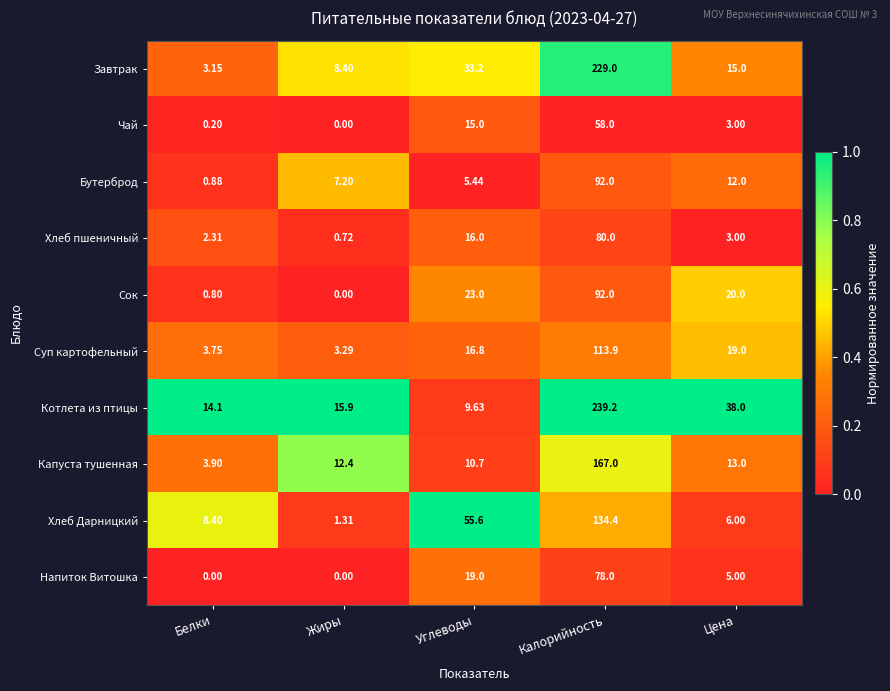

Which series has the widest spread of values?

Котлета из птицы